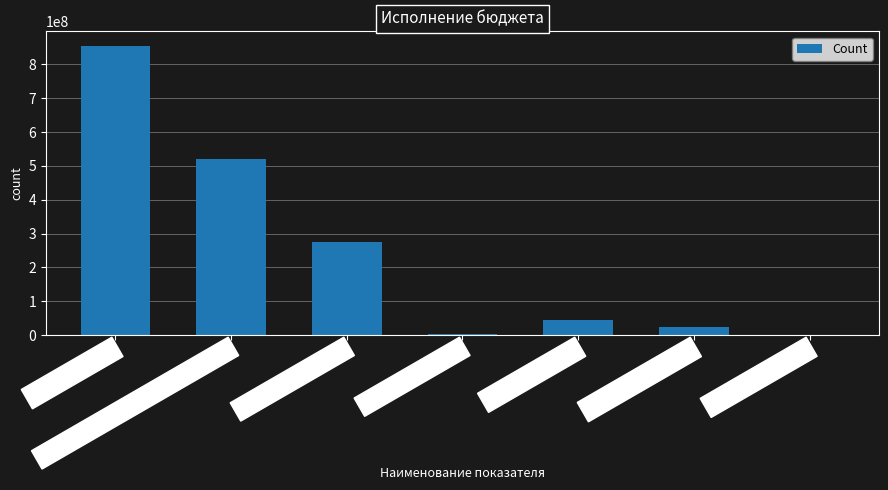

True or false: the data shows 518837700 at НАЛОГОВЫЕ И НЕНАЛОГОВЫЕ ДОХОДЫ.

True